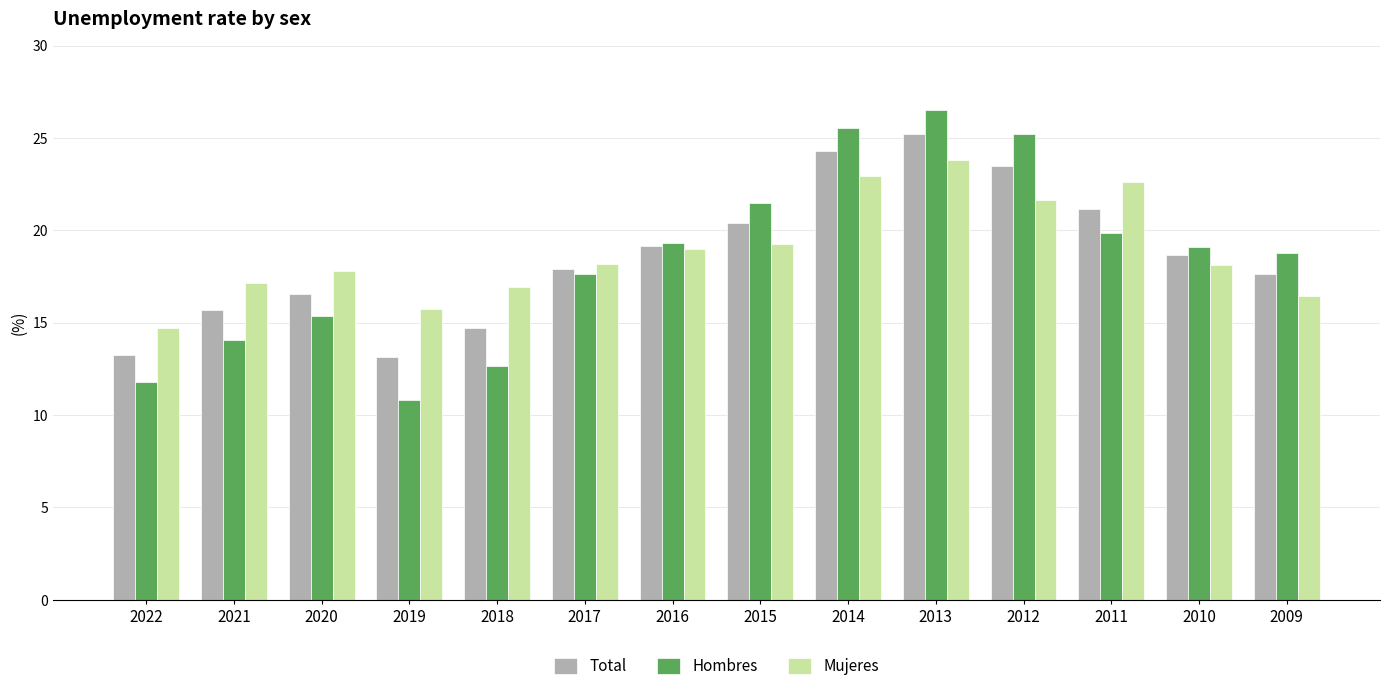

What is the difference between the Total values at 2010 and 2021?

3.0